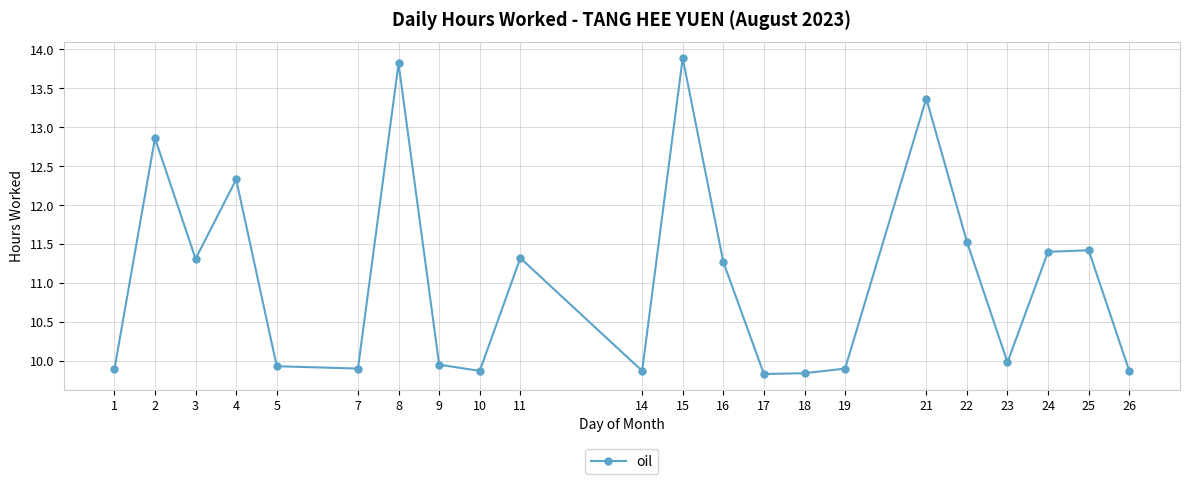

What is the ratio of the value at 18 to the value at 21?

0.7